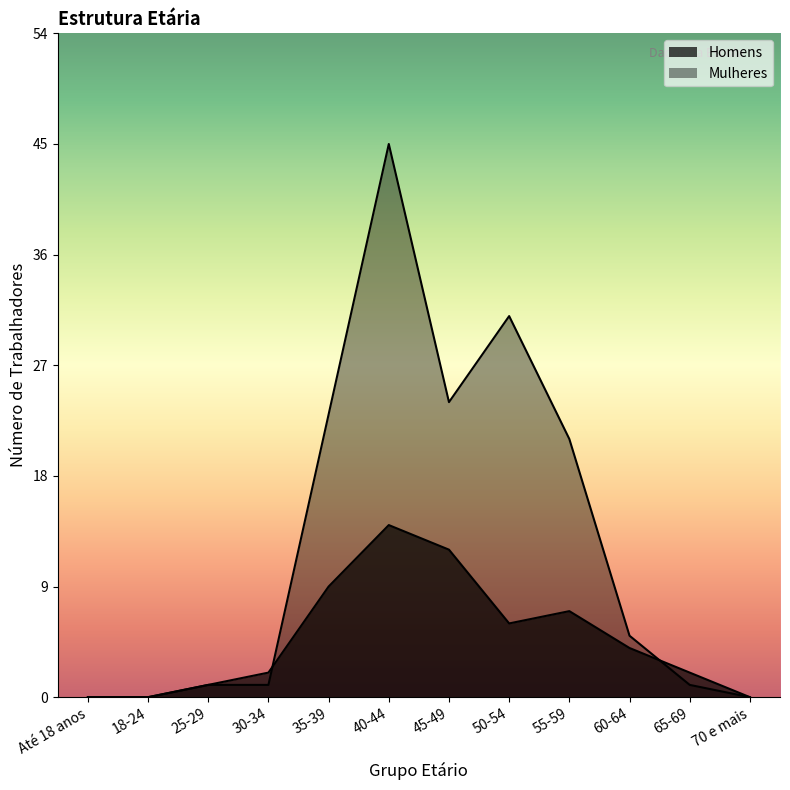

List the series in order of their overall mean, lowest first.

Homens, Mulheres